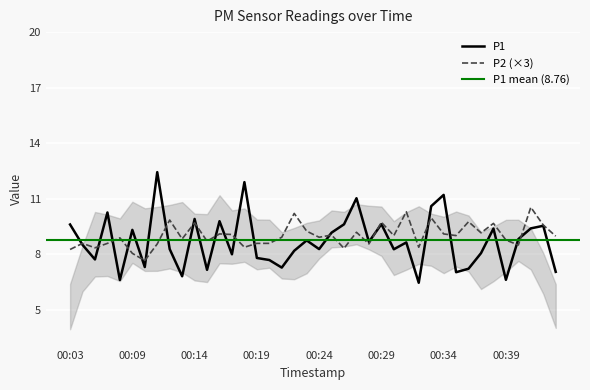

How many interior local valleys does the P1 series have?

13